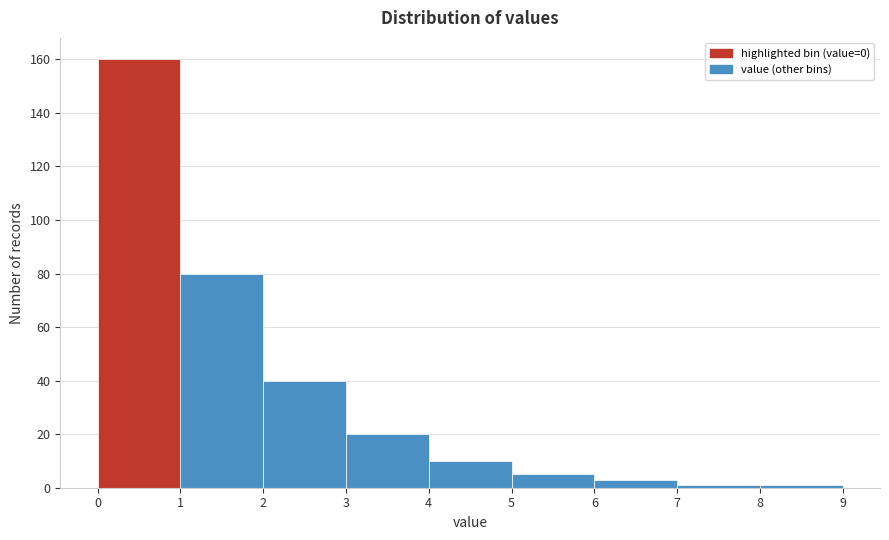

Reading left to right, list every bar in this chart as the range it spans on the x-axis followed by its height. The values are not printed on the chart, so give them approximately, as read against the axis.

0 to 1: 160
1 to 2: 80
2 to 3: 40
3 to 4: 20
4 to 5: 10
5 to 6: 6
6 to 7: 4
7 to 8: under 2
8 to 9: under 2